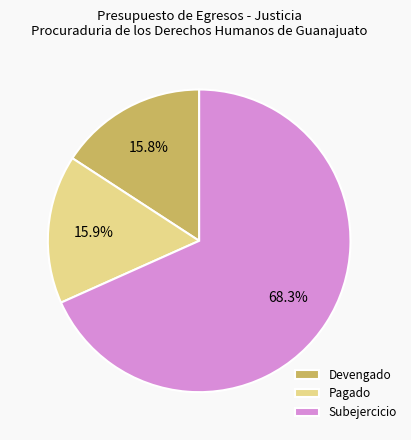

How many slices are in this pie chart?

3